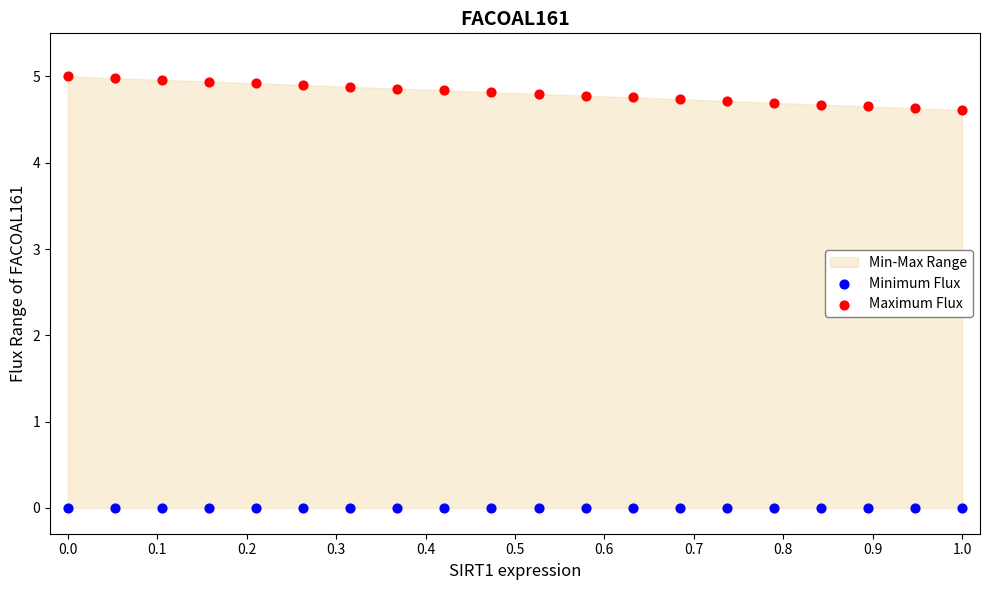

Which series reaches the maximum Y coordinate?

Maximum Flux